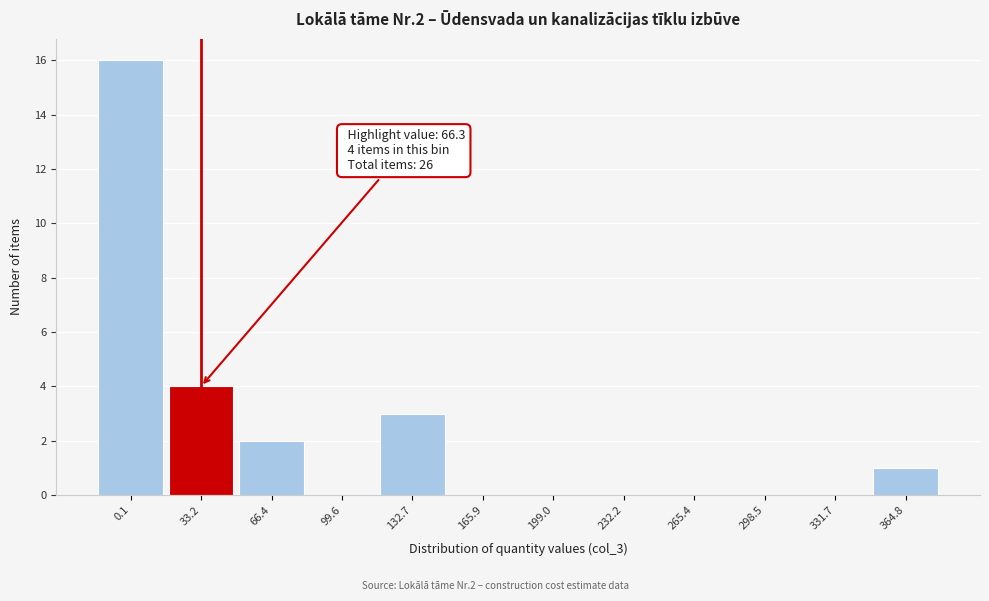

Reading left to right, transcribe all the data shown in this chart.

0.1=16	33.2=4	66.4=2	99.6=0	132.7=3	165.9=0	199.0=0	232.2=0	265.4=0	298.5=0	331.7=0	364.8=1